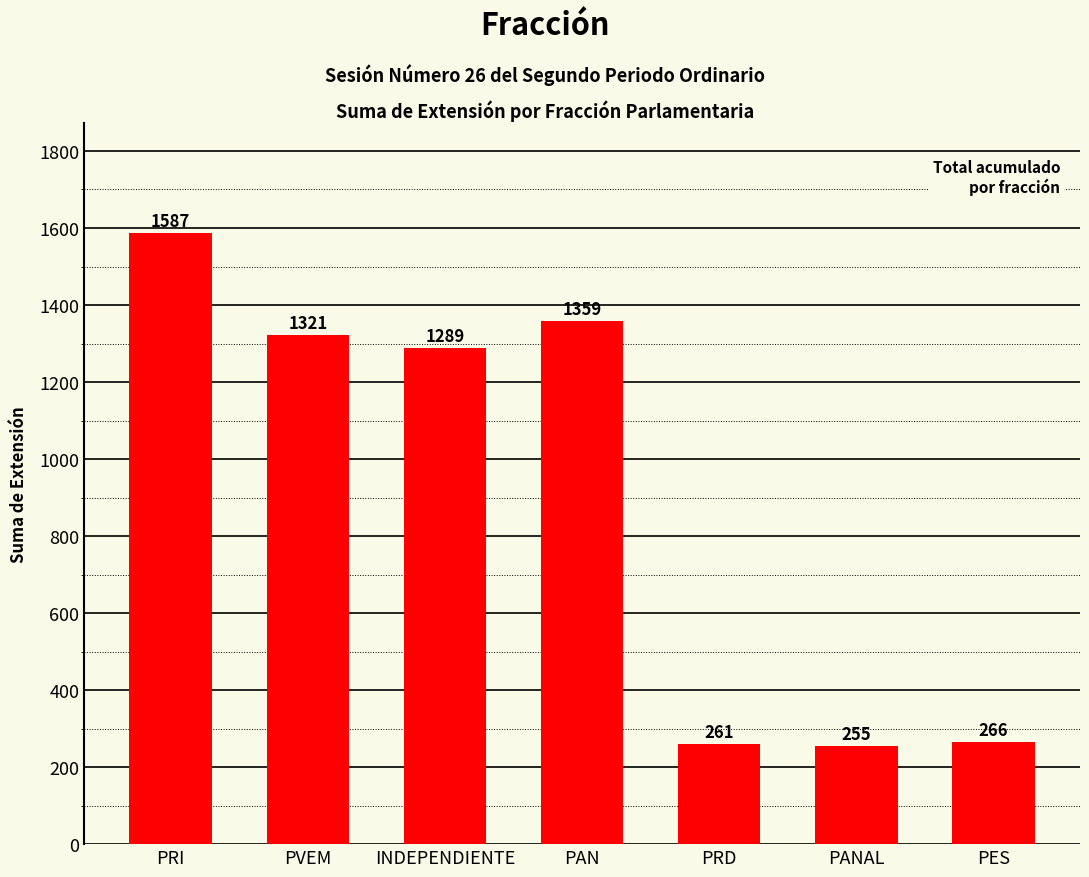

Where is the data nearest to the value 921?

INDEPENDIENTE